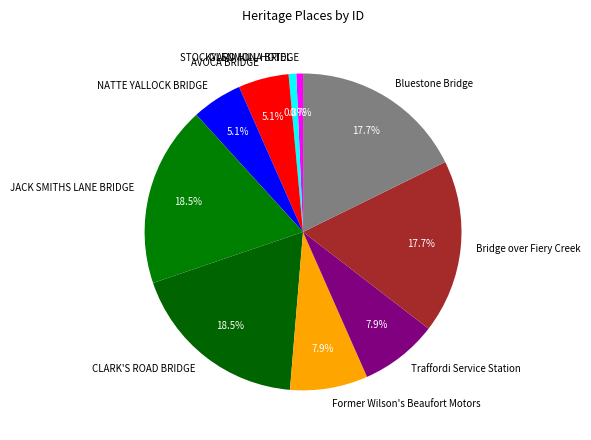

Combined, what portion of the pie is STOCKYARD HILL HOTEL and Former Wilson's Beaufort Motors?

8.7%